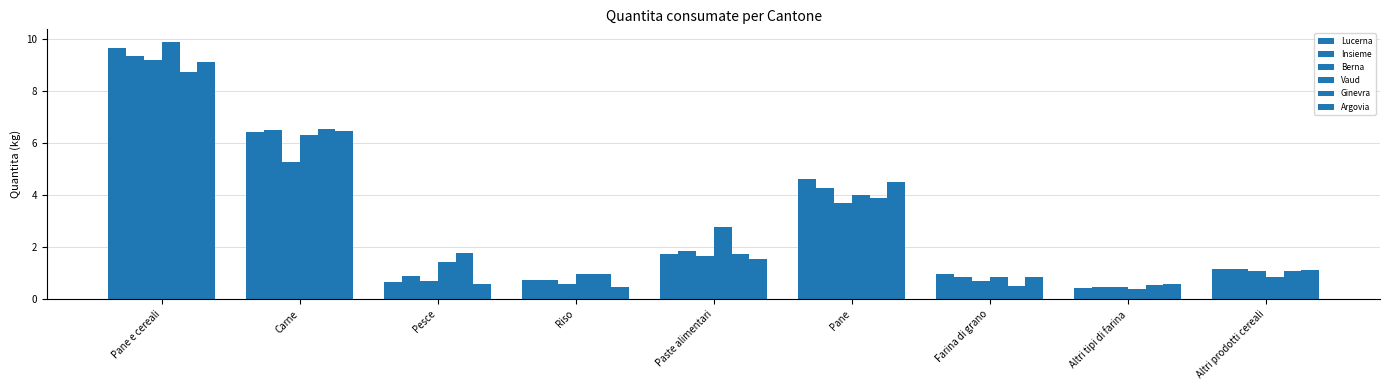

At how many categories does at least one series exceed 1?

6